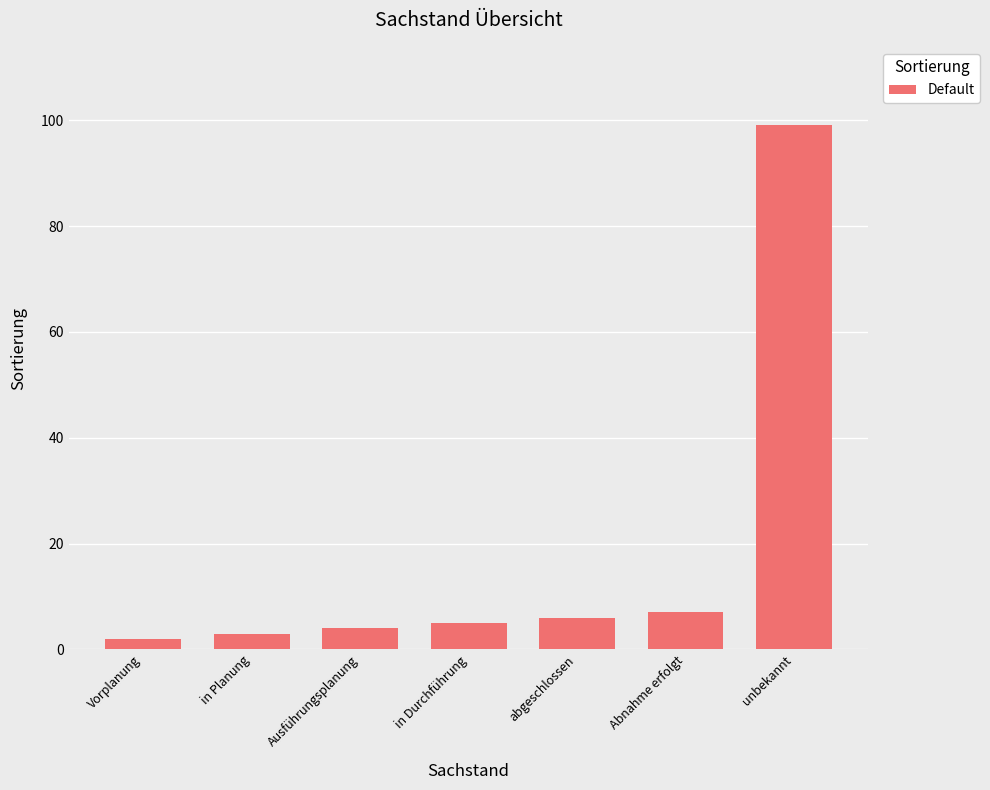

What is the smallest value displayed?

2